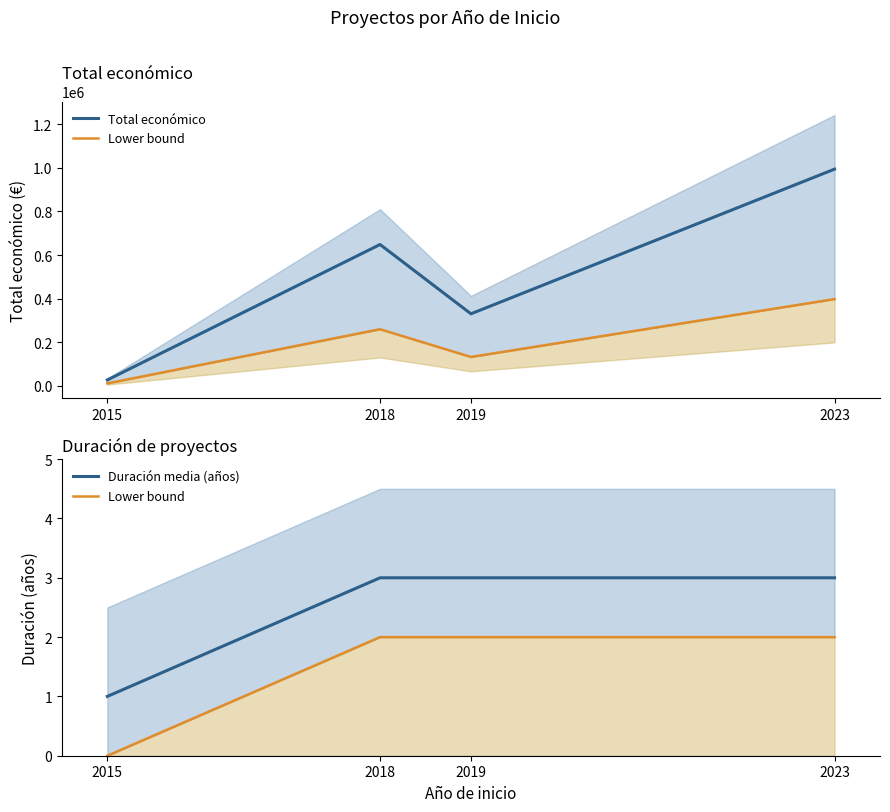

At which category is the sum across all series the highest?

2023